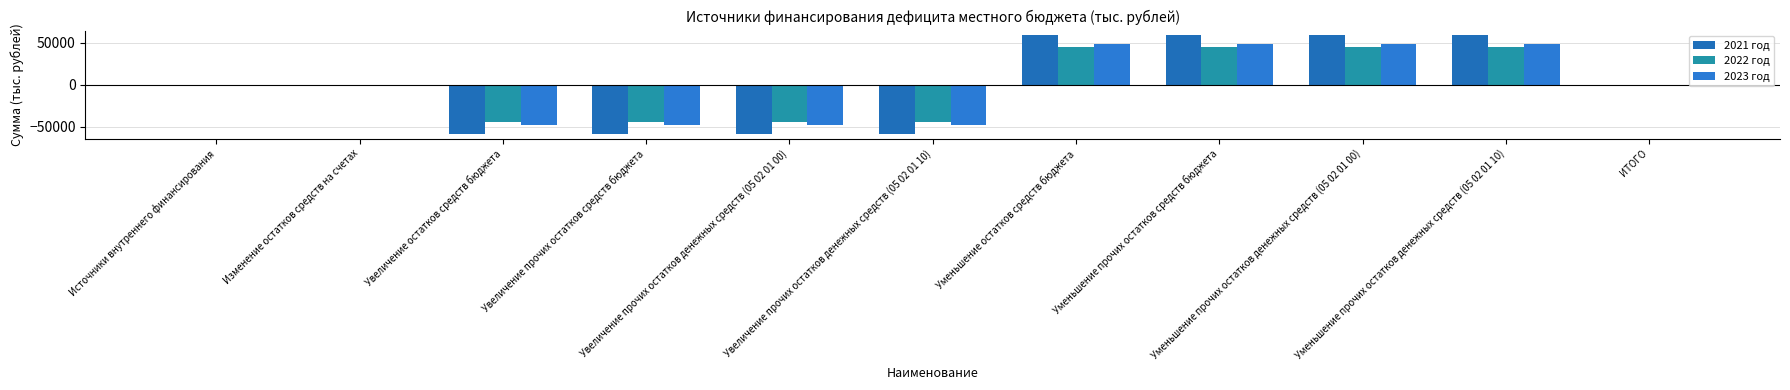

The value of 2023 год at Изменение остатков средств на счетах is -51002.2. True or false?

False